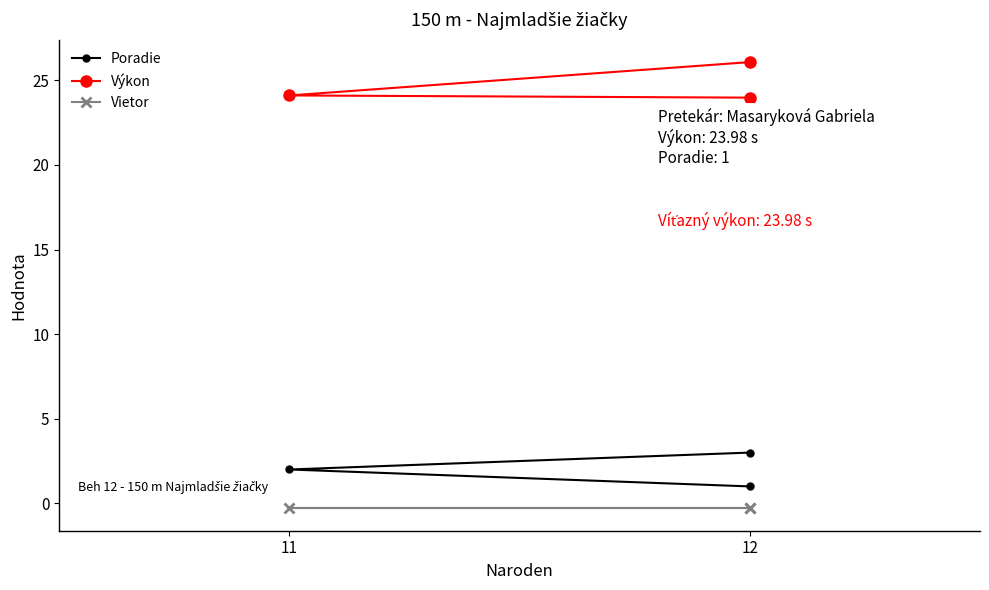

Is it true that Výkon equals 24.1 at 11?

True